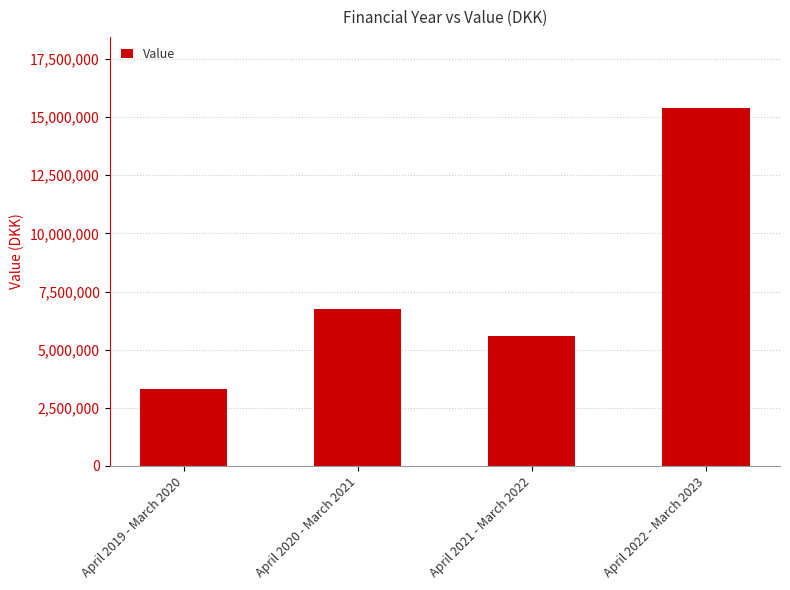

Reading right to left, extract all data points from this chart.

April 2022 - March 2023=15376197.8	April 2021 - March 2022=5584884.7	April 2020 - March 2021=6745483.7	April 2019 - March 2020=3324321.2